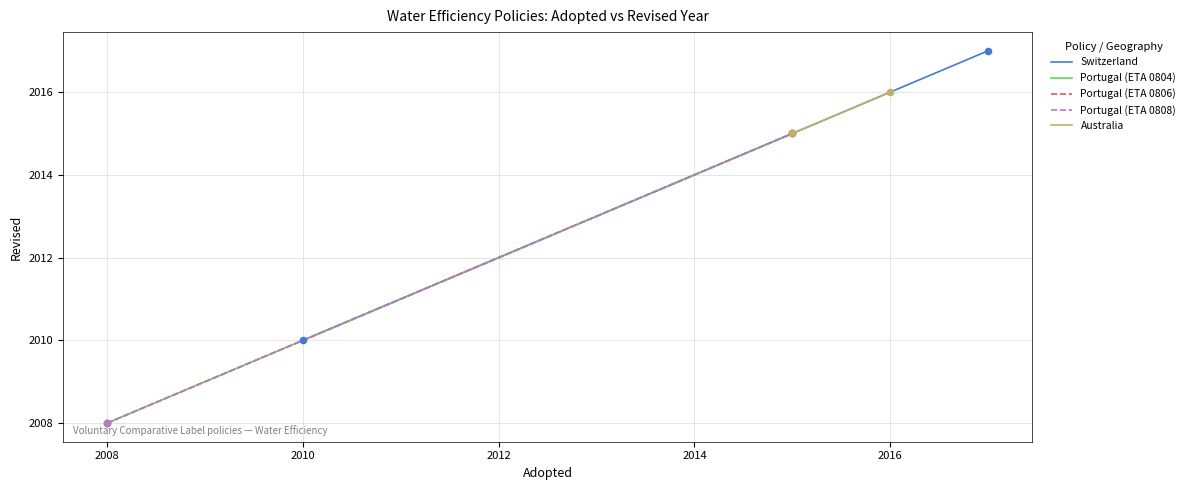

Which series reaches the maximum Y coordinate?

Switzerland